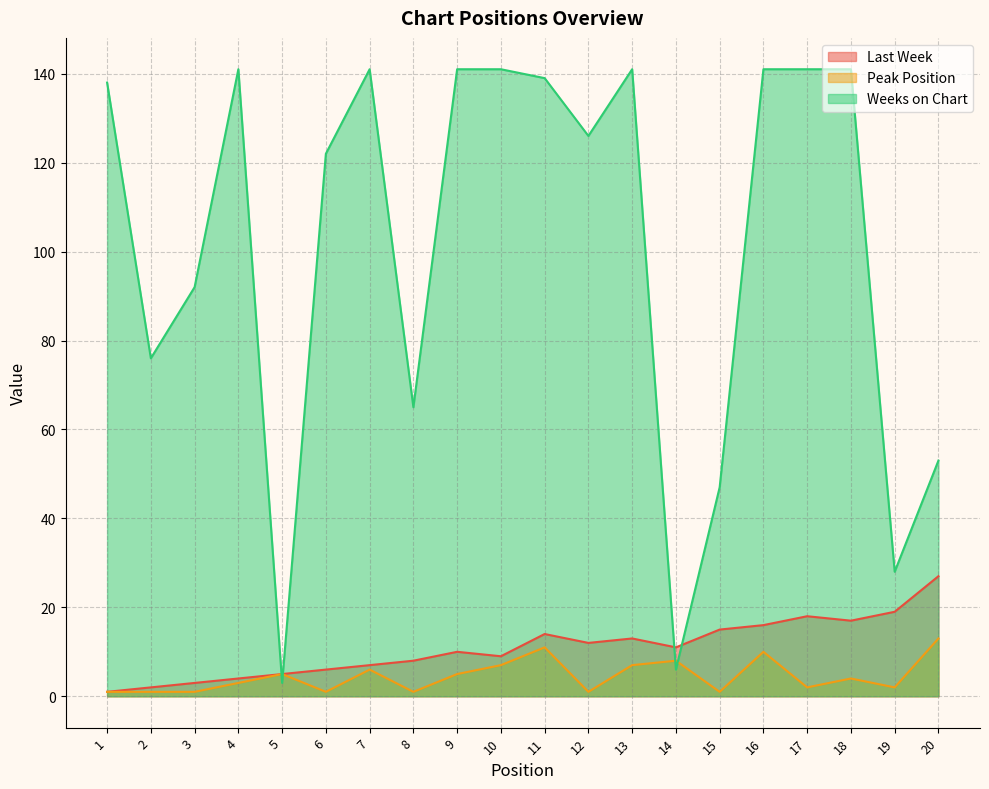

Is the value of Last Week at 3 greater than the value of Peak Position at 18?

No